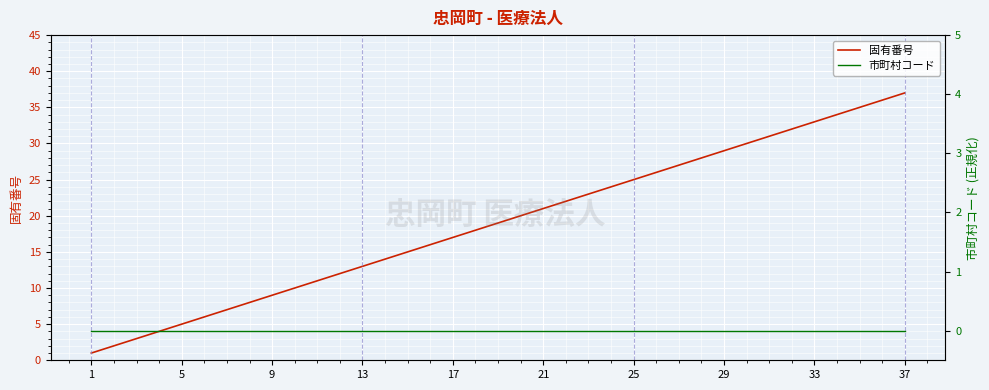

True or false: 固有番号 and 市町村コード intersect in this chart.

False